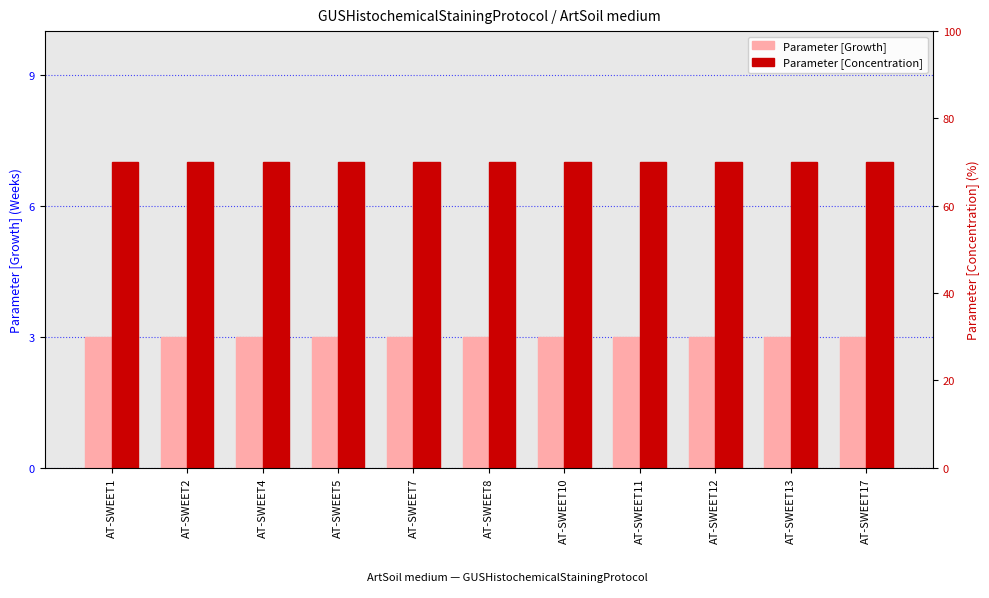

Is it true that Parameter [Concentration] equals 70 at AT-SWEET13?

True